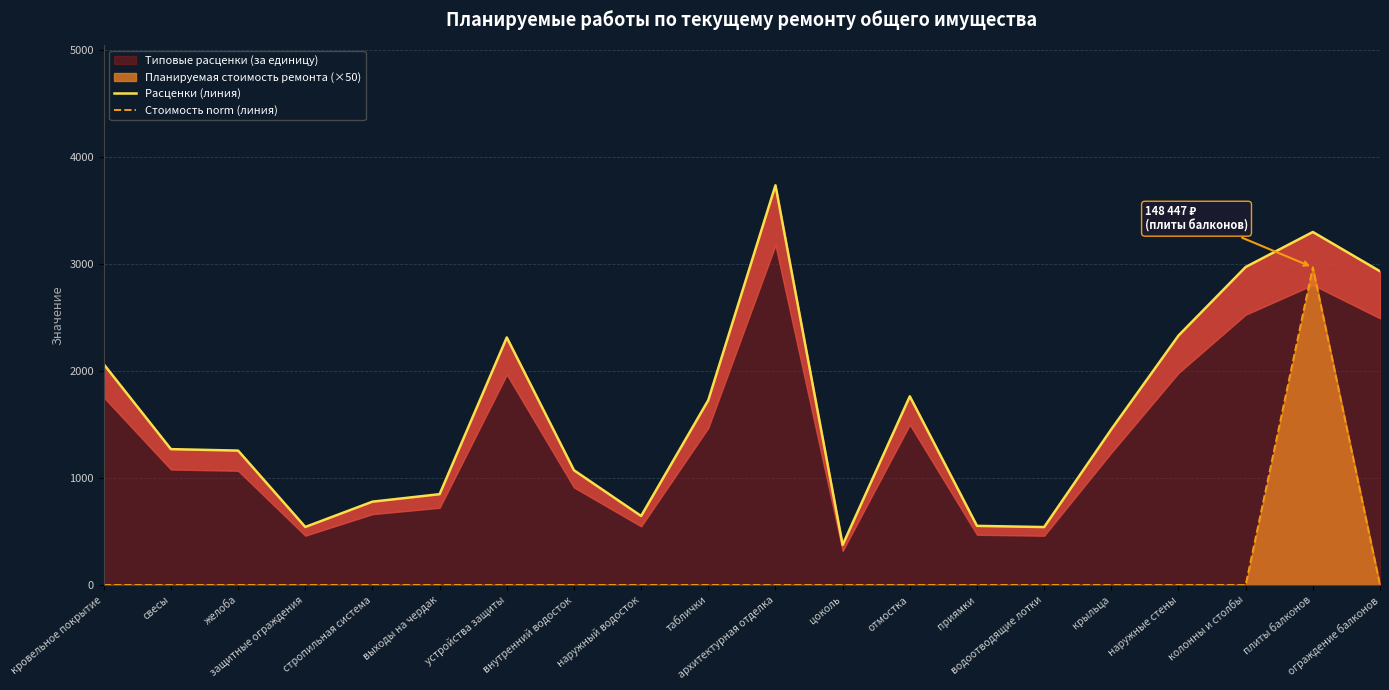

At which label does Расценки (линия) first exceed 1454?

кровельное покрытие